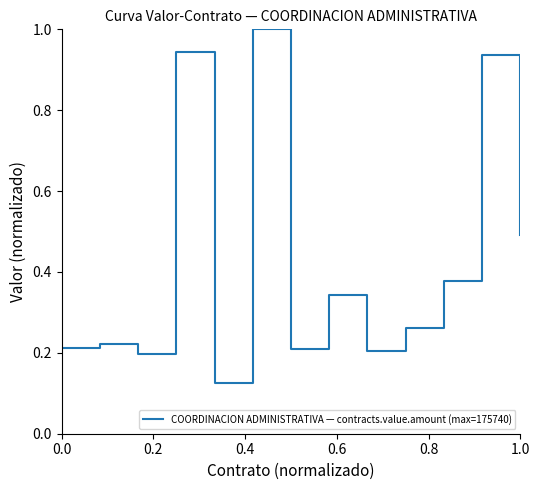

What is the maximum value shown in the chart?

1.0